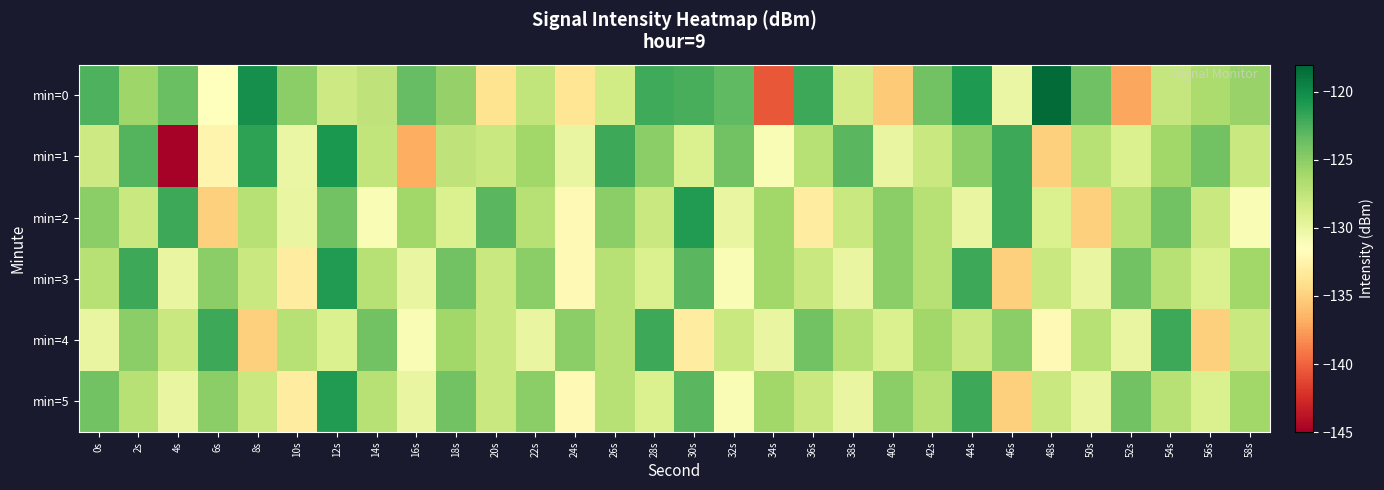

Reading right to left, extract all data points from this chart.

min=0: 58s=-125.5	56s=-126.5	54s=-127.8	52s=-137.2	50s=-123.9	48s=-118.3	46s=-130.0	44s=-120.9	42s=-124.0	40s=-135.3	38s=-128.5	36s=-121.9	34s=-140.5	32s=-123.2	30s=-122.4	28s=-122.0	26s=-128.4	24s=-133.6	22s=-127.6	20s=-133.9	18s=-125.5	16s=-123.5	14s=-127.4	12s=-128.2	10s=-125.0	8s=-120.3	6s=-131.4	4s=-123.6	2s=-125.9	0s=-122.6
min=1: 58s=-128.0	56s=-124.0	54s=-126.0	52s=-129.0	50s=-127.0	48s=-135.0	46s=-122.0	44s=-125.0	42s=-128.0	40s=-130.0	38s=-123.0	36s=-127.0	34s=-131.0	32s=-124.0	30s=-129.0	28s=-125.0	26s=-122.0	24s=-130.0	22s=-126.0	20s=-128.0	18s=-127.5	16s=-136.8	14s=-127.5	12s=-120.8	10s=-130.0	8s=-121.5	6s=-132.4	4s=-144.9	2s=-122.8	0s=-128.1
min=2: 58s=-131.0	56s=-128.0	54s=-124.0	52s=-127.0	50s=-135.0	48s=-129.0	46s=-122.0	44s=-130.0	42s=-127.0	40s=-125.0	38s=-128.0	36s=-133.0	34s=-126.0	32s=-130.0	30s=-121.0	28s=-128.0	26s=-125.0	24s=-132.0	22s=-127.0	20s=-123.0	18s=-129.0	16s=-126.0	14s=-131.0	12s=-124.0	10s=-130.0	8s=-127.0	6s=-135.0	4s=-122.0	2s=-128.0	0s=-125.0
min=3: 58s=-126.0	56s=-129.0	54s=-127.0	52s=-124.0	50s=-130.0	48s=-128.0	46s=-135.0	44s=-122.0	42s=-127.0	40s=-125.0	38s=-130.0	36s=-128.0	34s=-126.0	32s=-131.0	30s=-123.0	28s=-129.0	26s=-127.0	24s=-132.0	22s=-125.0	20s=-128.0	18s=-124.0	16s=-130.0	14s=-127.0	12s=-121.0	10s=-133.0	8s=-128.0	6s=-125.0	4s=-130.0	2s=-122.0	0s=-127.0
min=4: 58s=-128.0	56s=-135.0	54s=-122.0	52s=-130.0	50s=-127.0	48s=-132.0	46s=-125.0	44s=-128.0	42s=-126.0	40s=-129.0	38s=-127.0	36s=-124.0	34s=-130.0	32s=-128.0	30s=-133.0	28s=-122.0	26s=-127.0	24s=-125.0	22s=-130.0	20s=-128.0	18s=-126.0	16s=-131.0	14s=-124.0	12s=-129.0	10s=-127.0	8s=-135.0	6s=-122.0	4s=-128.0	2s=-125.0	0s=-130.0
min=5: 58s=-126.0	56s=-129.0	54s=-127.0	52s=-124.0	50s=-130.0	48s=-128.0	46s=-135.0	44s=-122.0	42s=-127.0	40s=-125.0	38s=-130.0	36s=-128.0	34s=-126.0	32s=-131.0	30s=-123.0	28s=-129.0	26s=-127.0	24s=-132.0	22s=-125.0	20s=-128.0	18s=-124.0	16s=-130.0	14s=-127.0	12s=-121.0	10s=-133.0	8s=-128.0	6s=-125.0	4s=-130.0	2s=-127.0	0s=-124.0